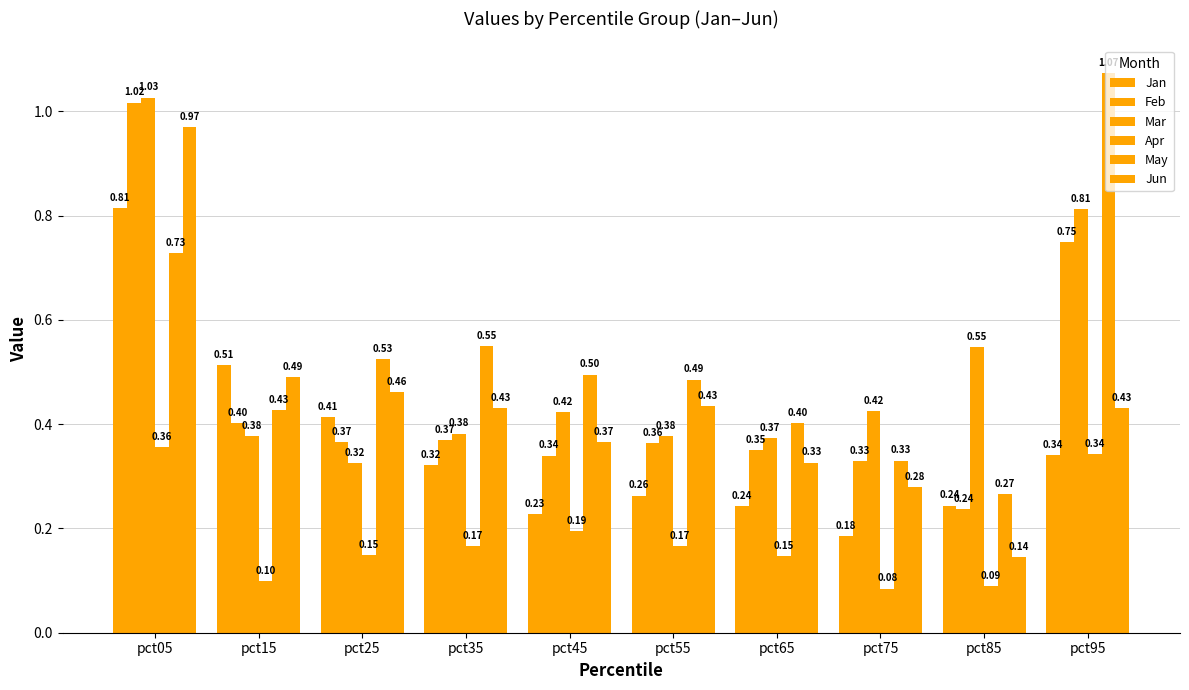

At how many categories does at least one series exceed 0?

10